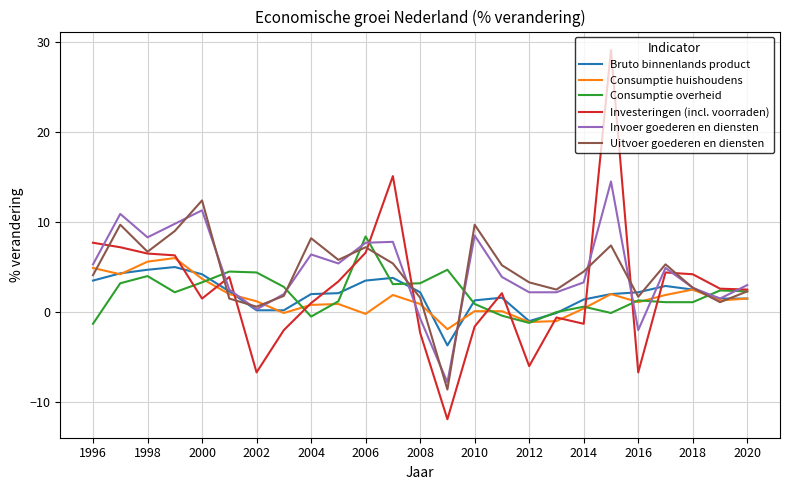

What is the difference between the maximum and minimum values in the Bruto binnenlands product series?

8.7